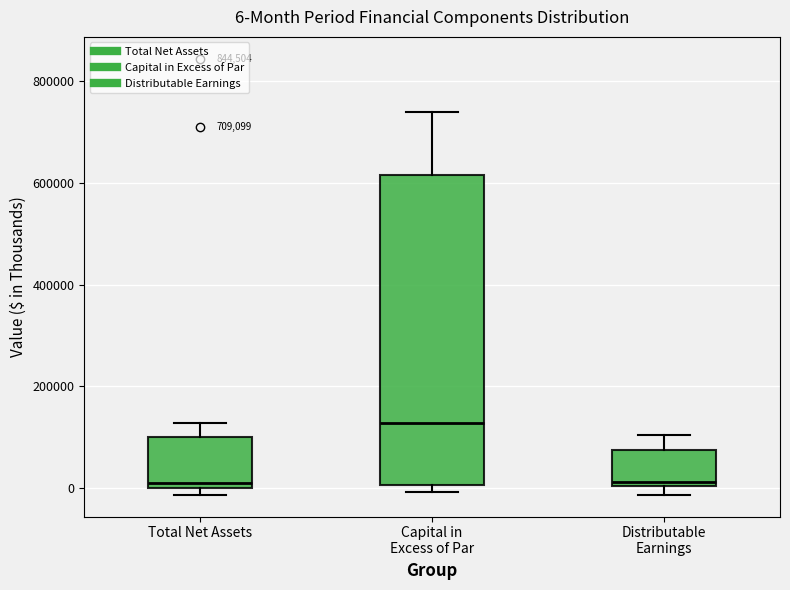

Which box is the tallest, from its lower edge to its upper edge?

Capital in Excess of Par